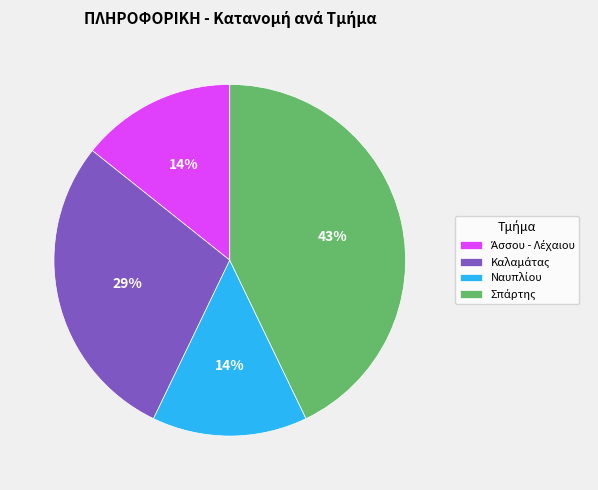

To the nearest percent, what is the average slice percentage?

25%